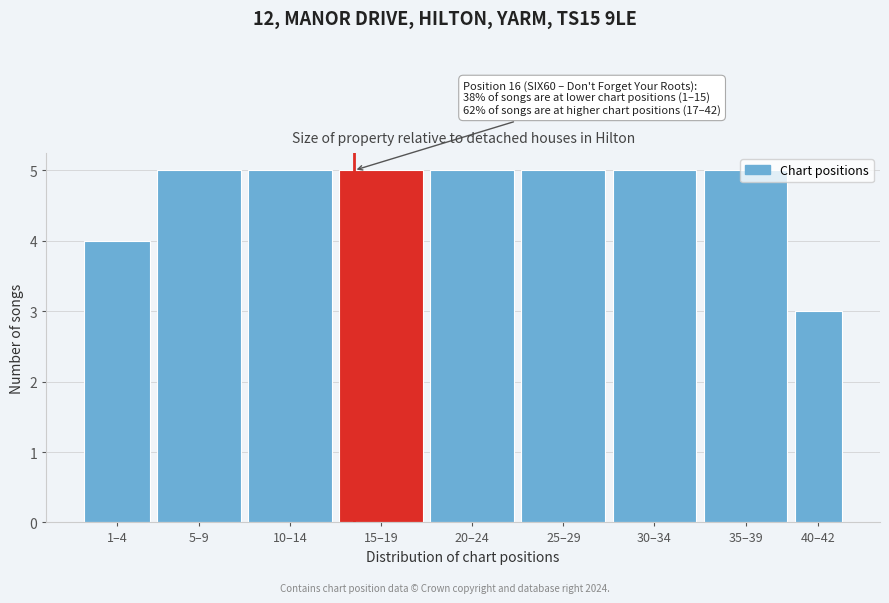

What is the ratio of the value at 20–24 to the value at 5–9?

1.0